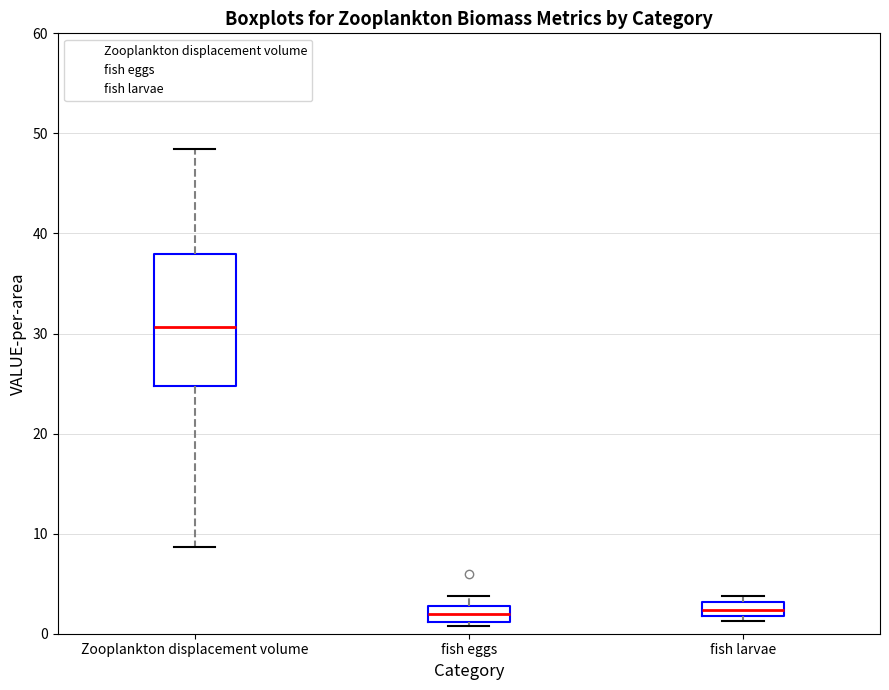

Where is the upper edge of the box for fish larvae on the y-axis? The values are not printed on the chart, so give them approximately, as read against the axis.

3